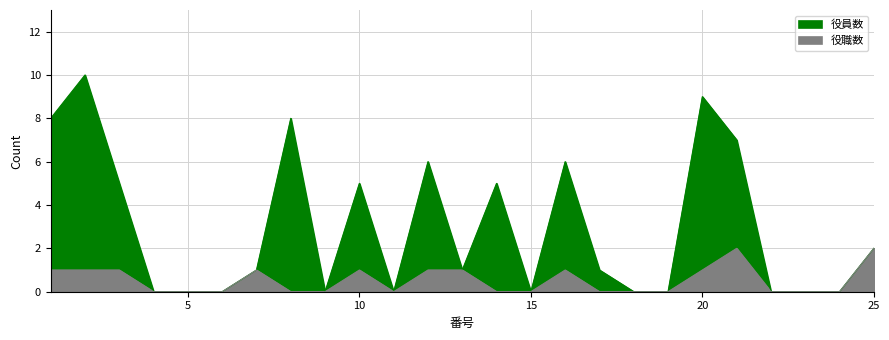

What is the average value of the 役員数 series?

3